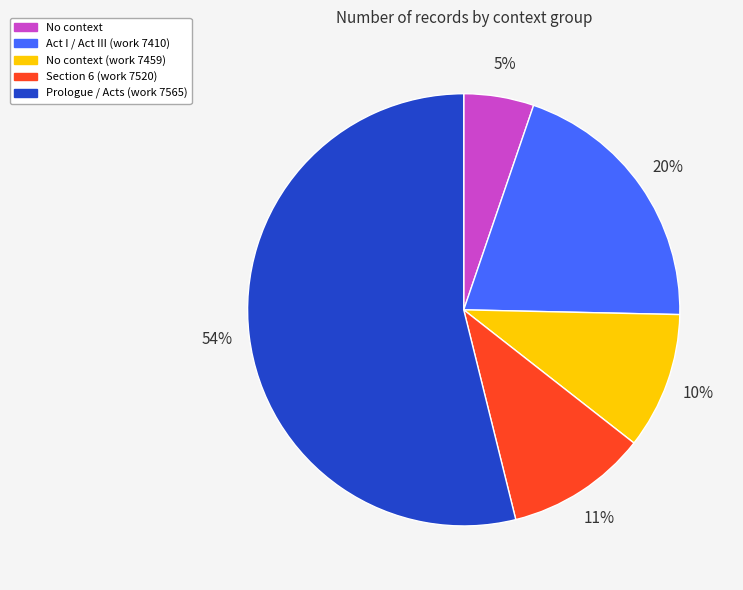

Count the number of slices in the pie.

5